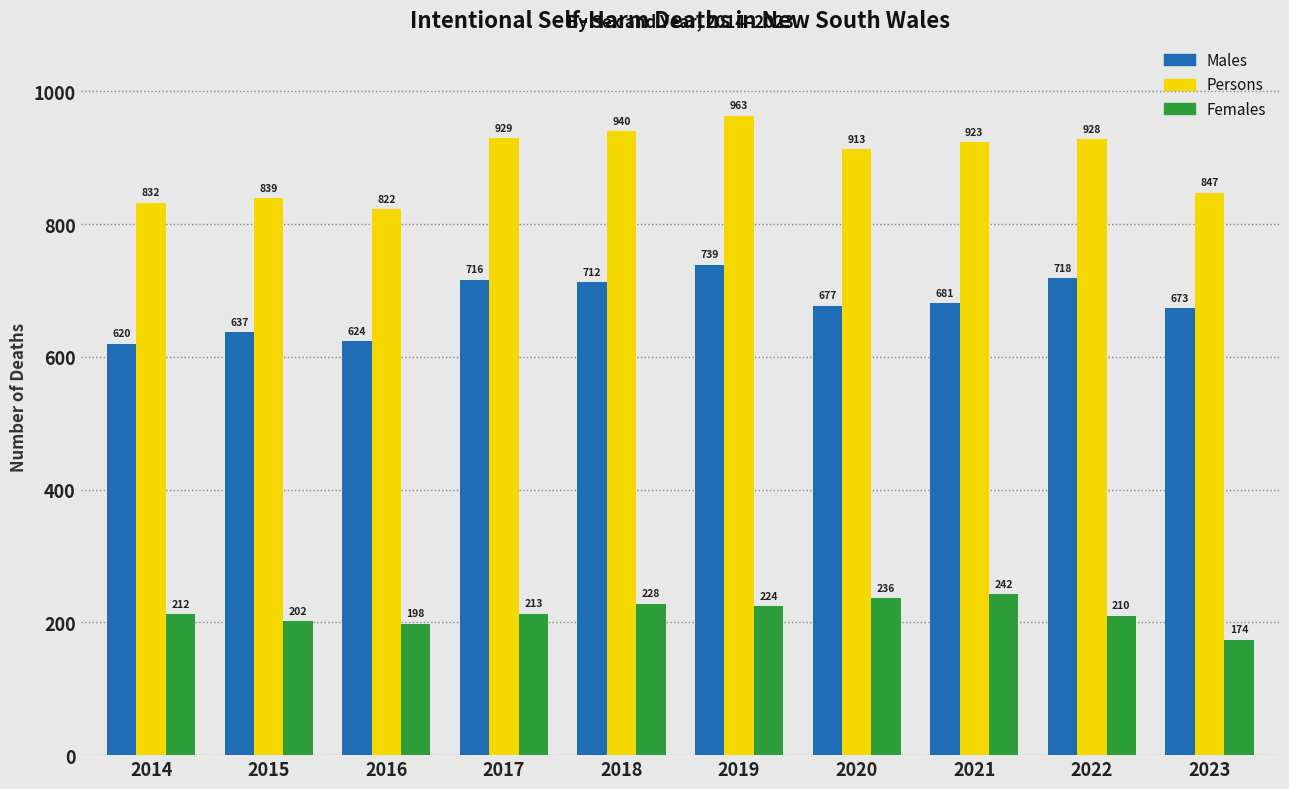

Reading left to right, transcribe all the data shown in this chart.

Males: 2014=620	2015=637	2016=624	2017=716	2018=712	2019=739	2020=677	2021=681	2022=718	2023=673
Persons: 2014=832	2015=839	2016=822	2017=929	2018=940	2019=963	2020=913	2021=923	2022=928	2023=847
Females: 2014=212	2015=202	2016=198	2017=213	2018=228	2019=224	2020=236	2021=242	2022=210	2023=174